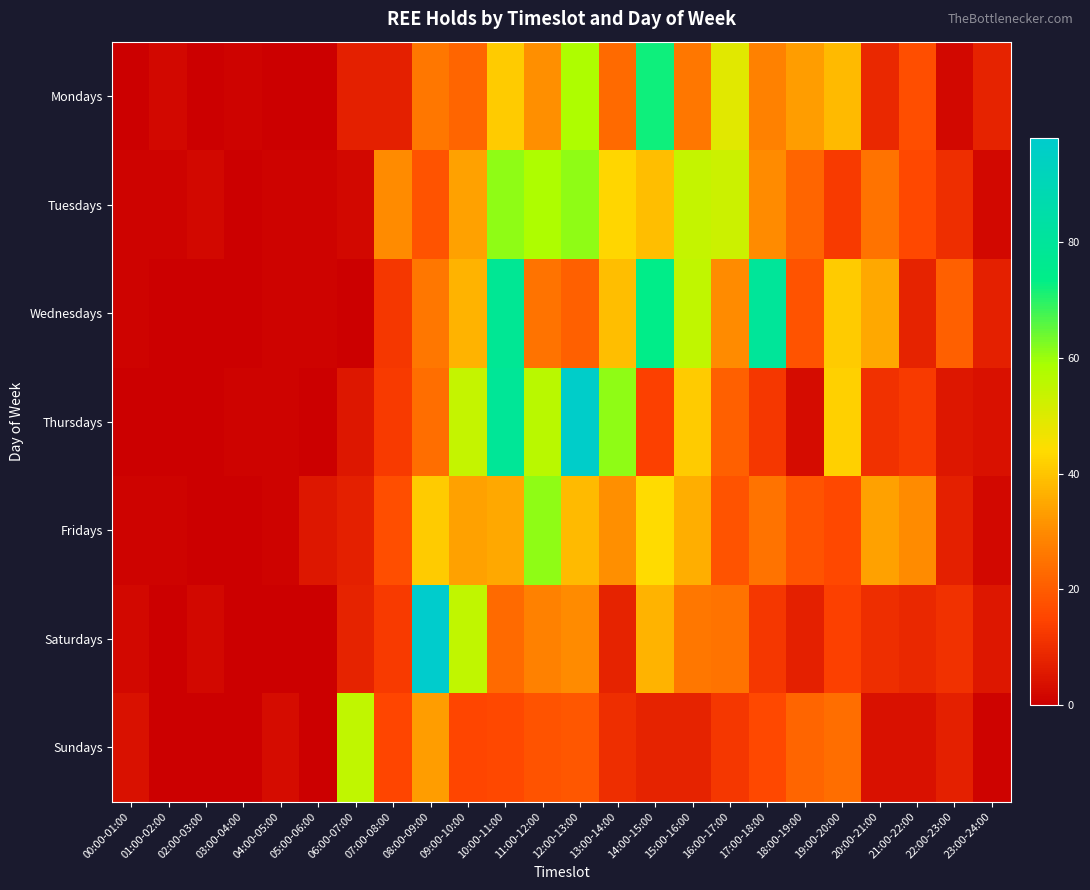

What is the difference between the highest and lowest values at 15:00-16:00?

47